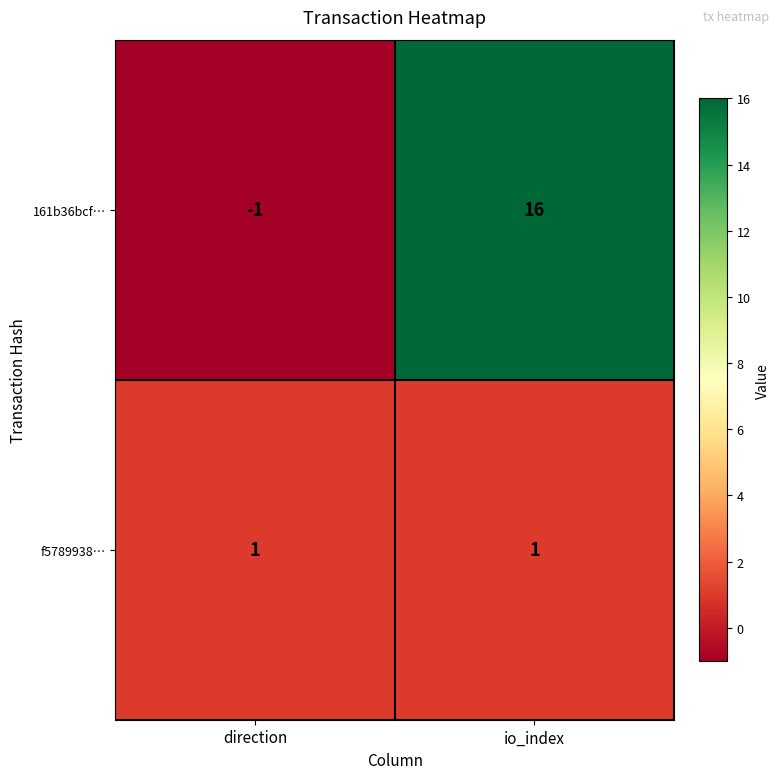

Reading right to left, what are all the values shown in this chart?

161b36bcf…: io_index=16	direction=-1
f5789938…: io_index=1	direction=1